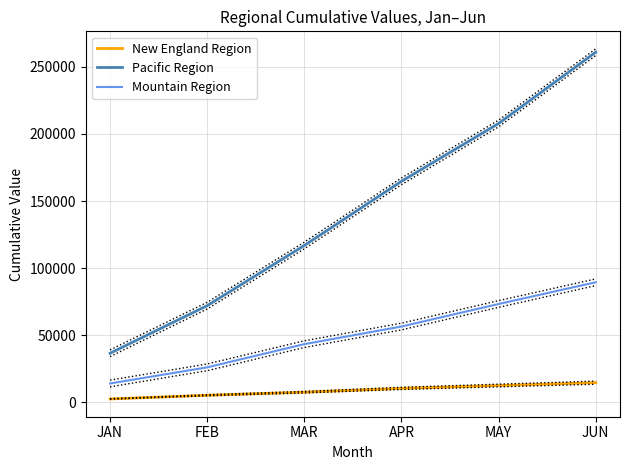

Between JAN and JUN, which series saw the biggest shift?

Pacific Region